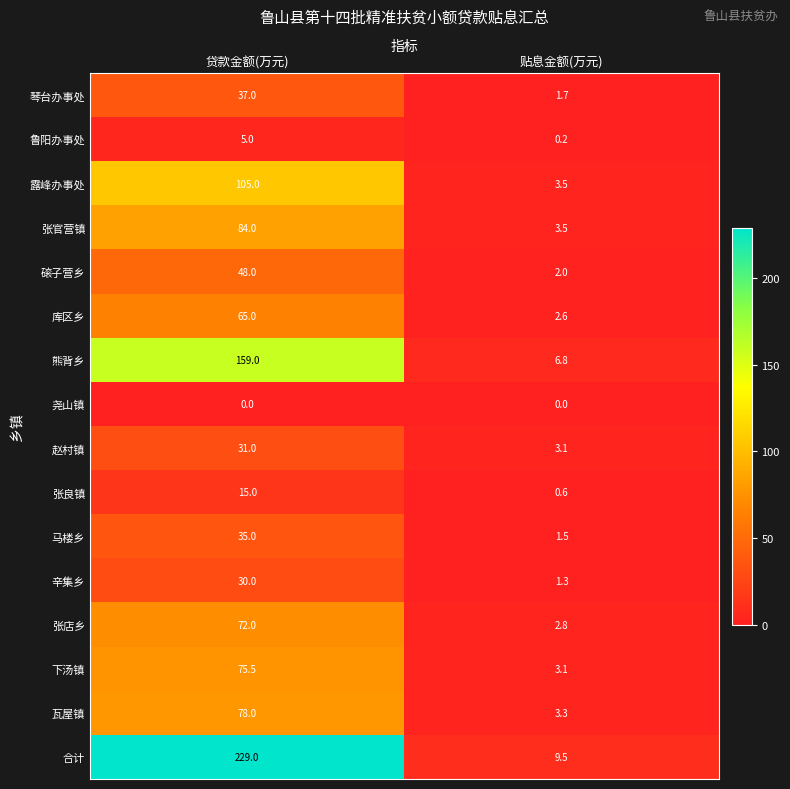

Count the number of categories in the chart.

2